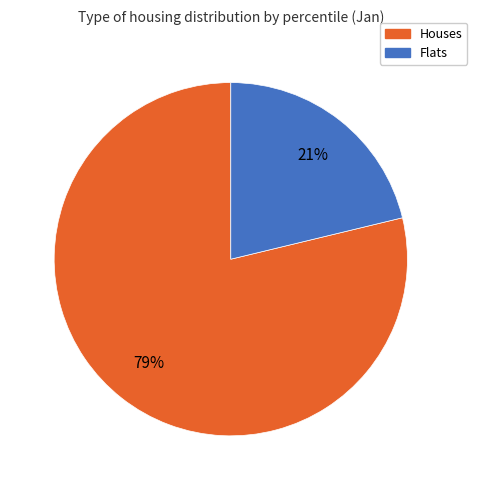

Is there any slice that represents more than half of the pie?

Yes